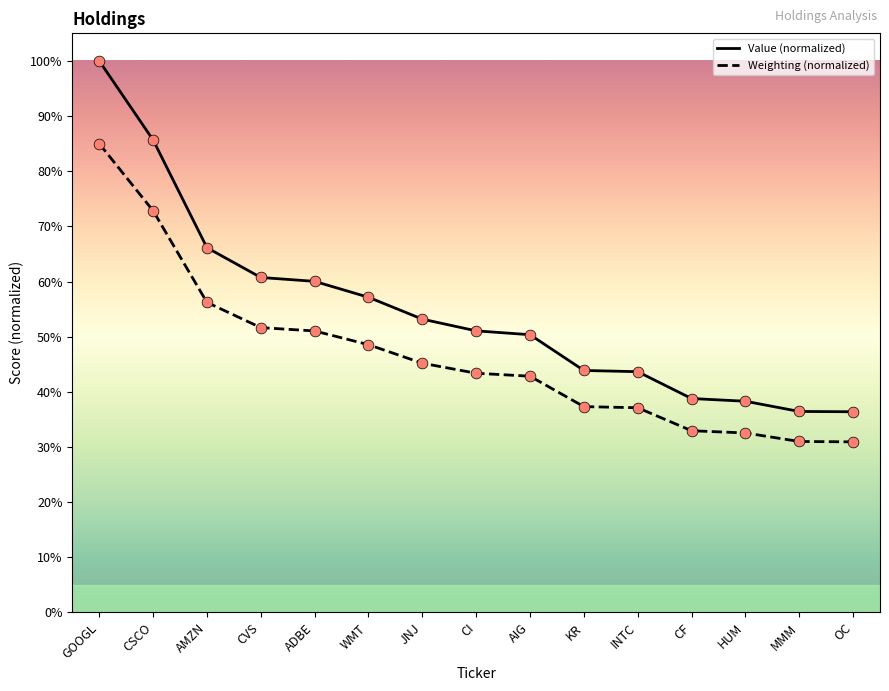

Which series changed the most between AIG and OC?

Value (normalized)